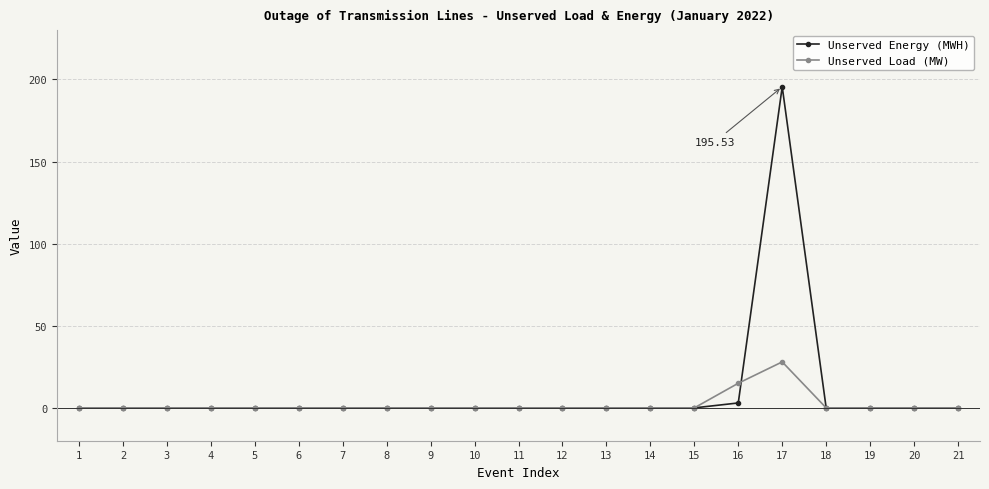

True or false: Unserved Load (MW) has more than 0 interior local peaks.

True